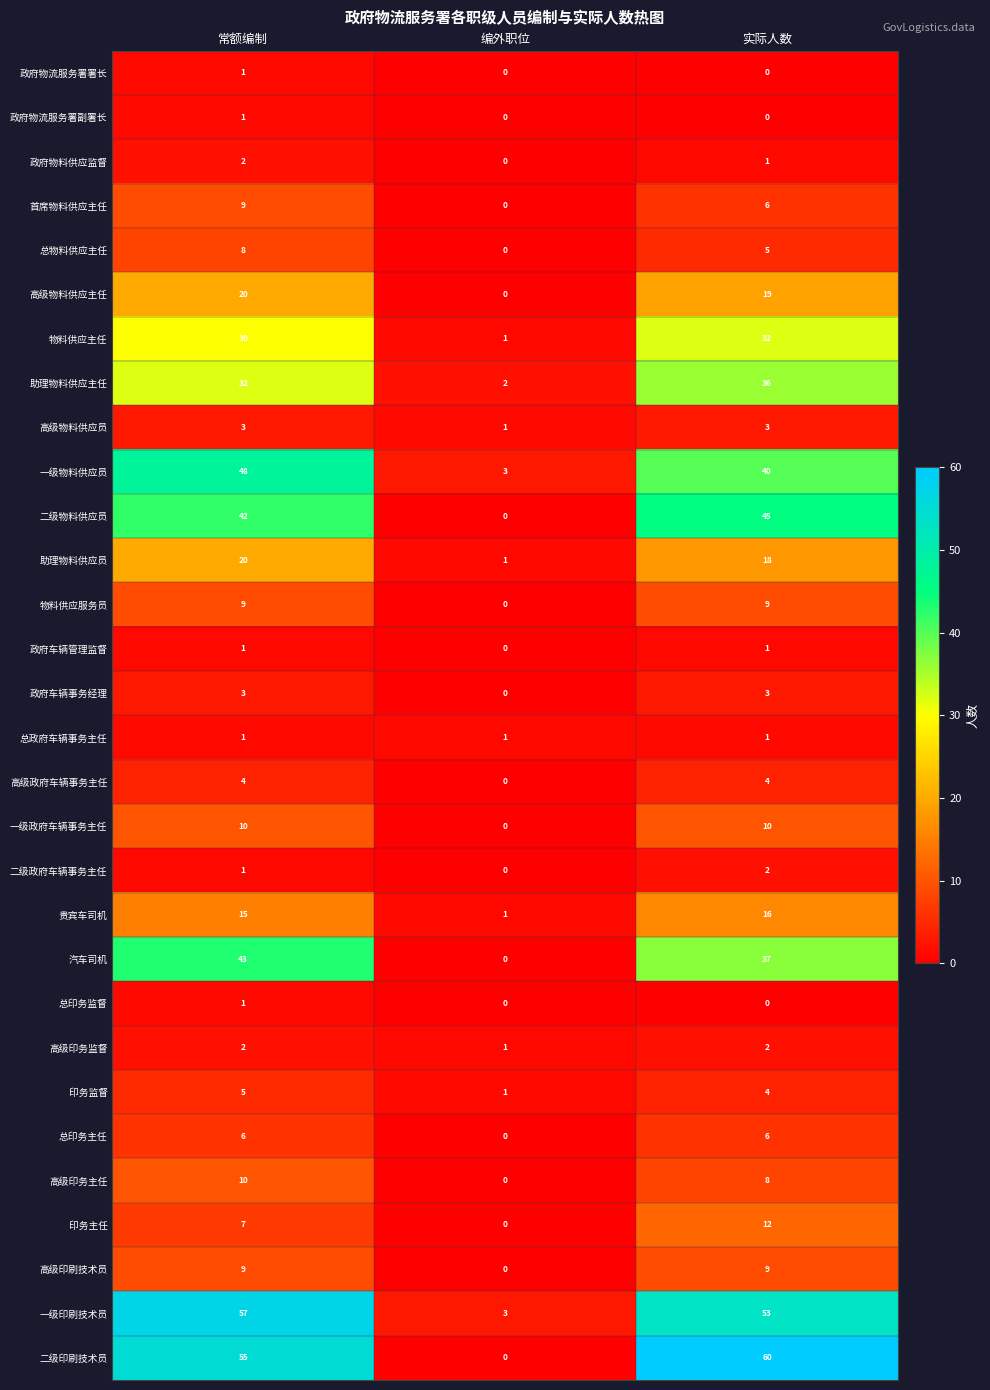

Is it true that 印务监督 equals 8 at 常额编制?

False